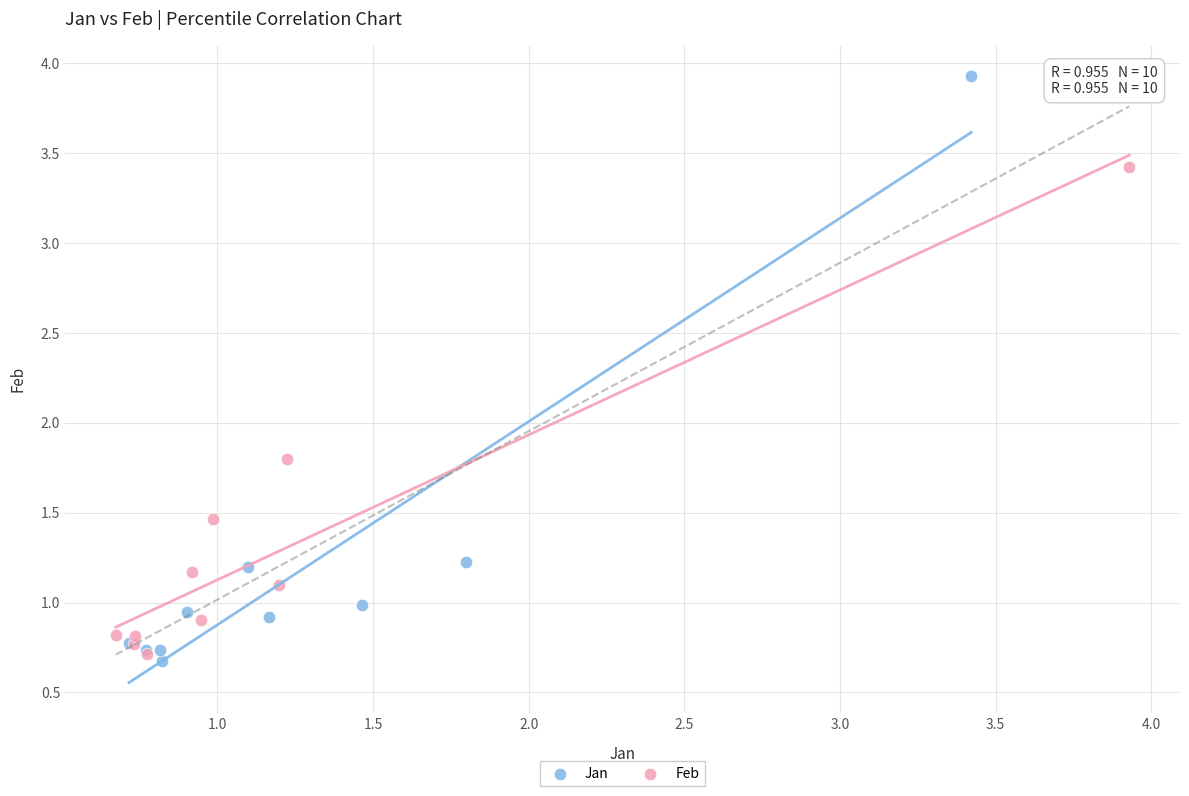

Which series reaches the maximum Y coordinate?

Jan